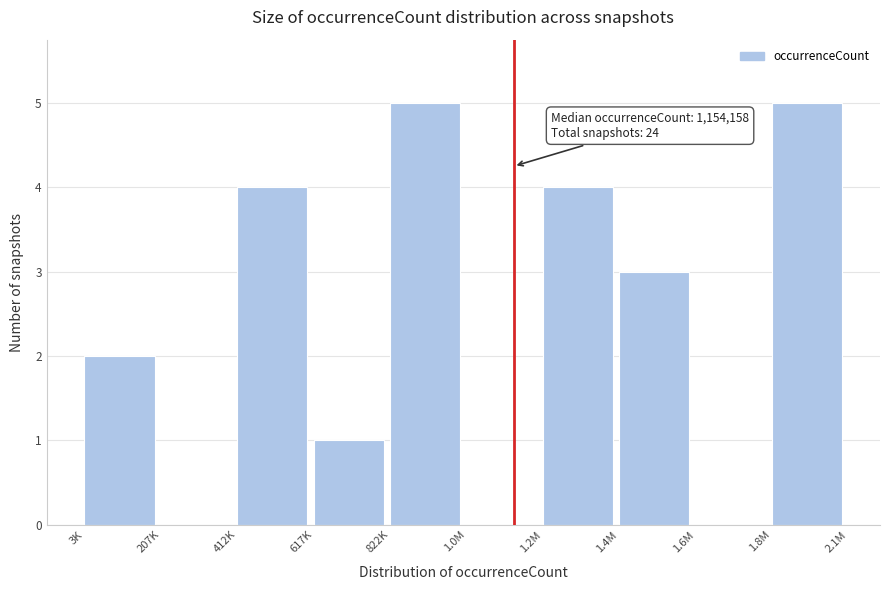

Reading right to left, what are all the values shown in this chart?

1.8M=5	1.6M=0	1.4M=3	1.2M=4	1.0M=0	822K=5	617K=1	412K=4	207K=0	3K=2